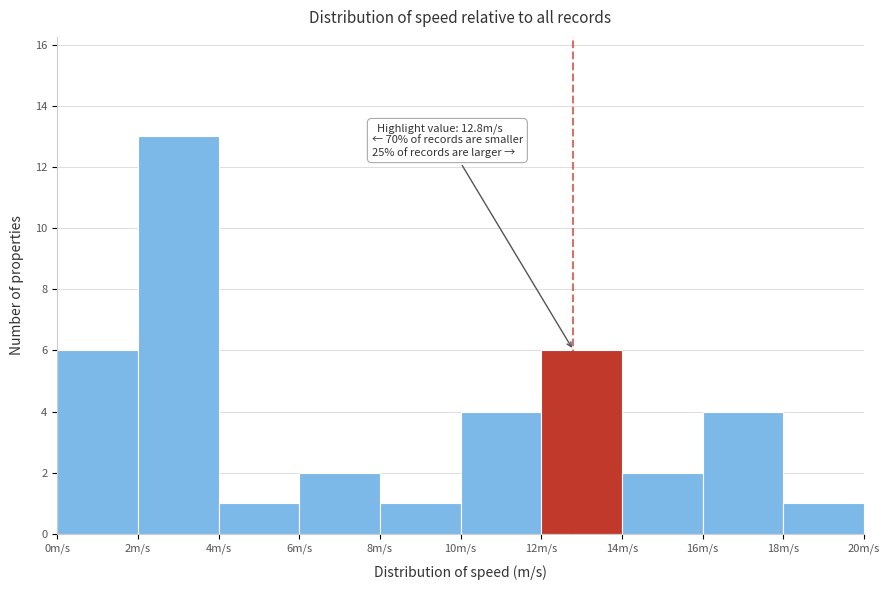

Over which range of the x-axis is the bar tallest?

2 to 4